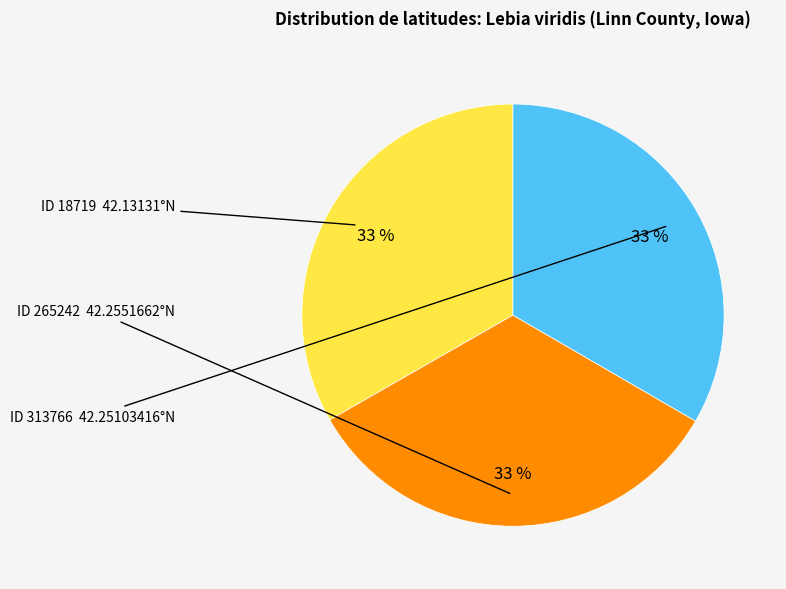

Does any single category account for the majority?

No